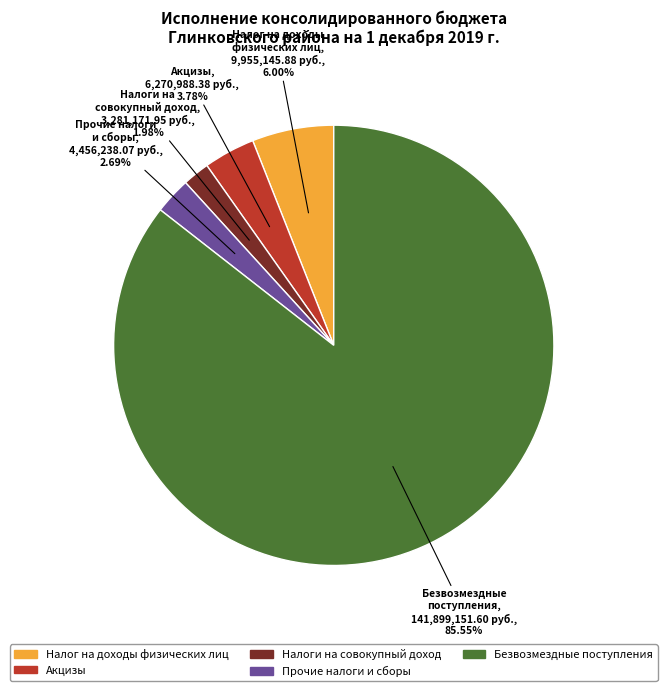

Is there any slice that represents more than half of the pie?

Yes